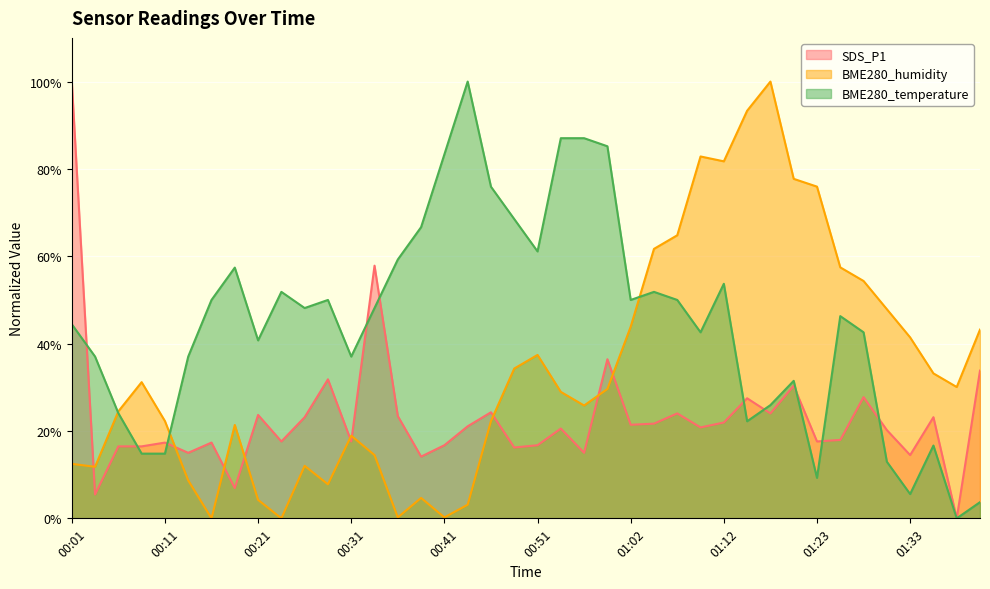

Does the chart display data point markers on the line(s)?

No